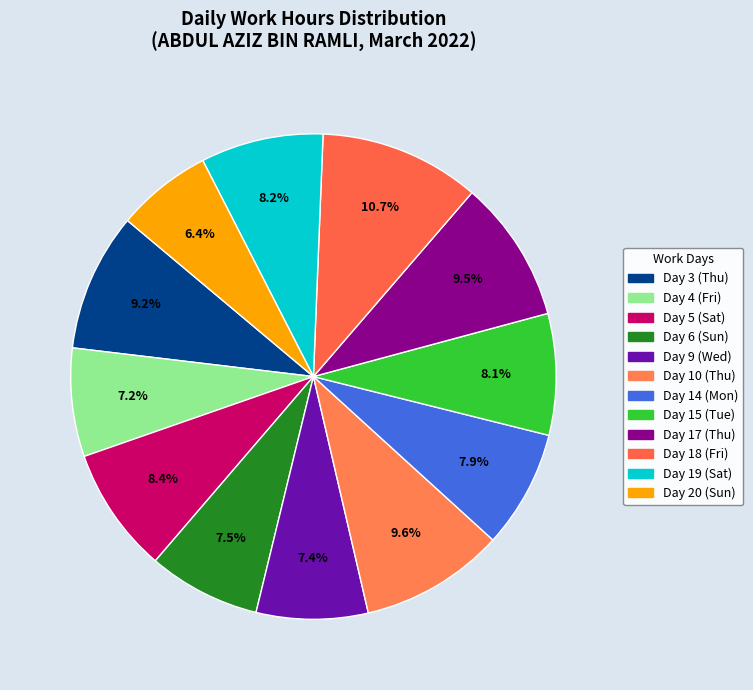

How many slices are in this pie chart?

12